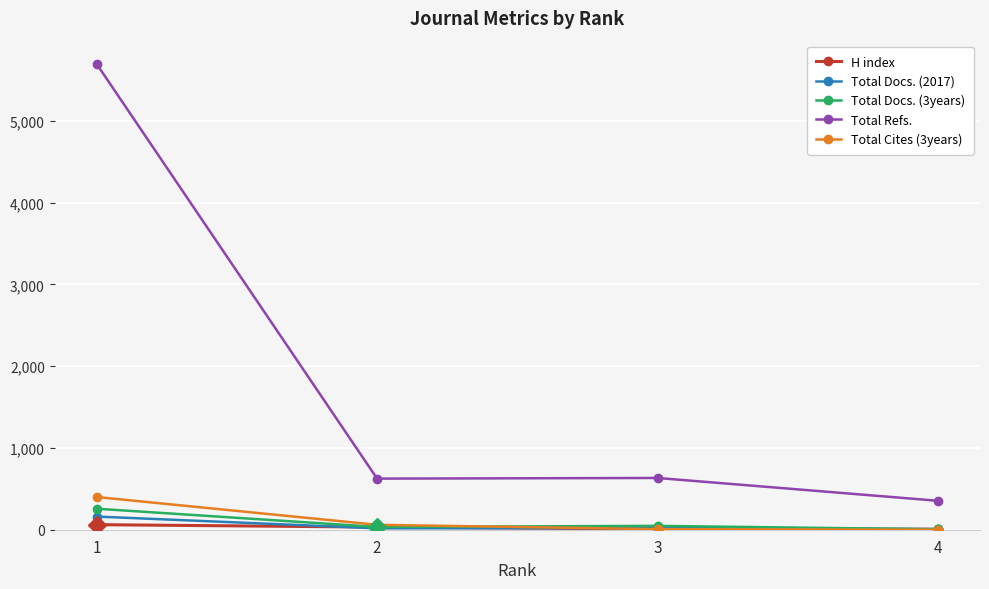

What is the value of the Total Refs. point at the 3rd from the left?

633